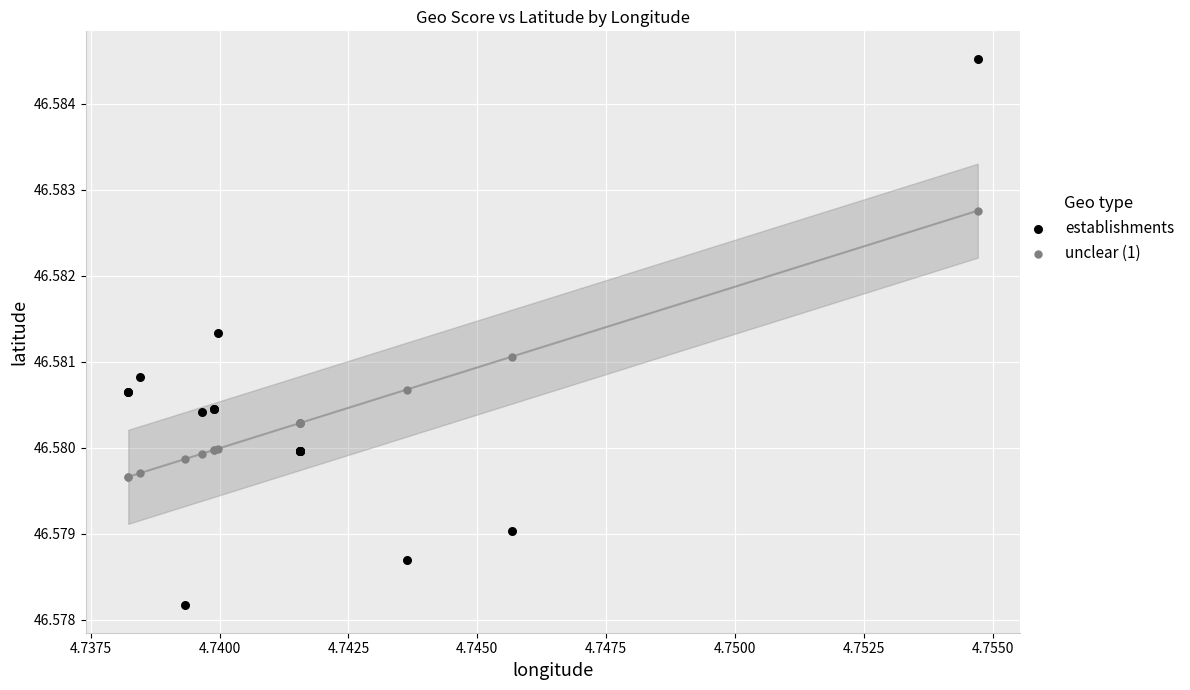

Which series contains the highest Y value?

establishments